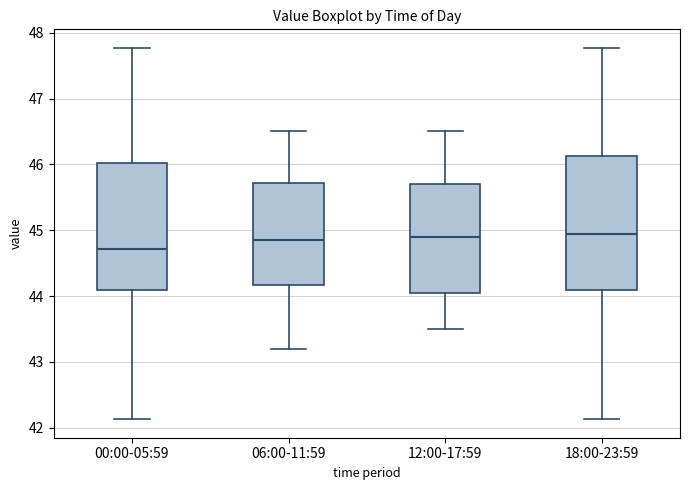

Reading left to right, read every box against the y-axis: the position of its median line, the range the box covers, and the ends of its whiskers. The values are not printed on the chart, so give them approximately, as read against the axis.

00:00-05:59: median 44.7, box 44.1 to 46.0, whiskers 42.1 to 47.8
06:00-11:59: median 44.9, box 44.2 to 45.7, whiskers 43.2 to 46.5
12:00-17:59: median 44.9, box 44.1 to 45.7, whiskers 43.5 to 46.5
18:00-23:59: median 45.0, box 44.1 to 46.1, whiskers 42.1 to 47.8